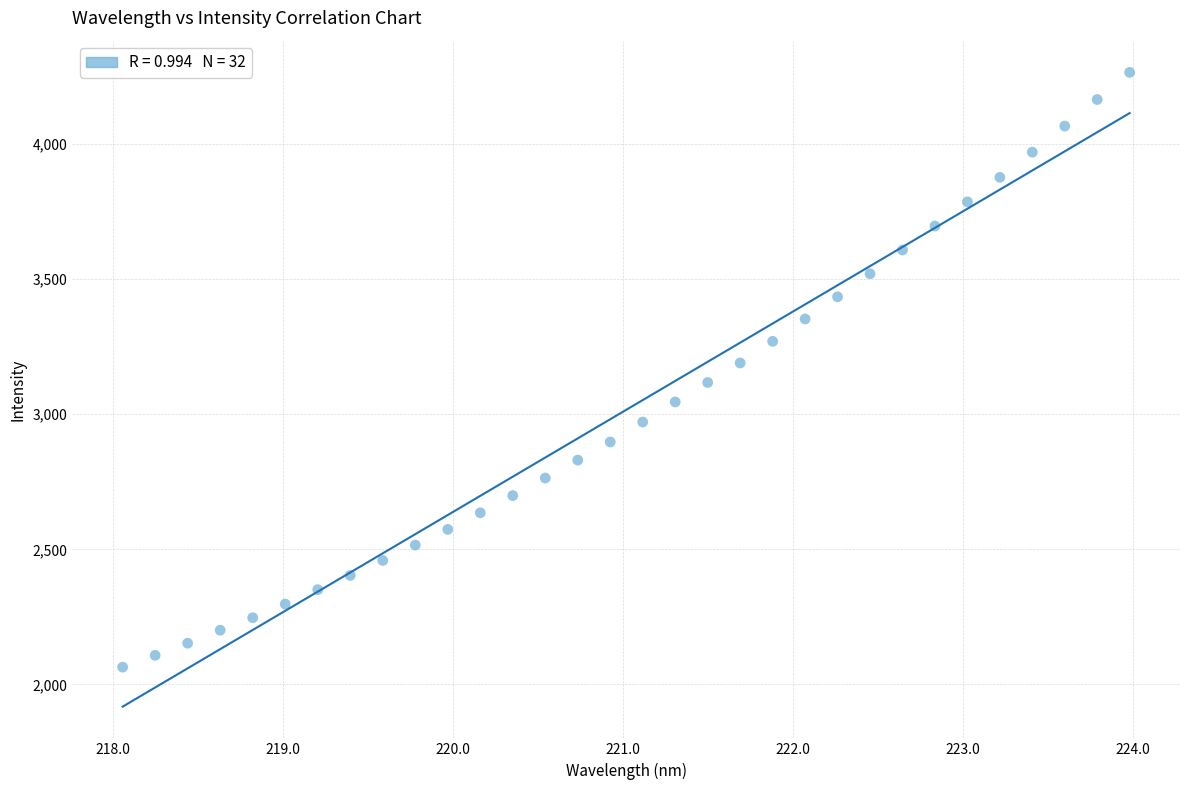

What is the range of X values (max minus min)?

5.9